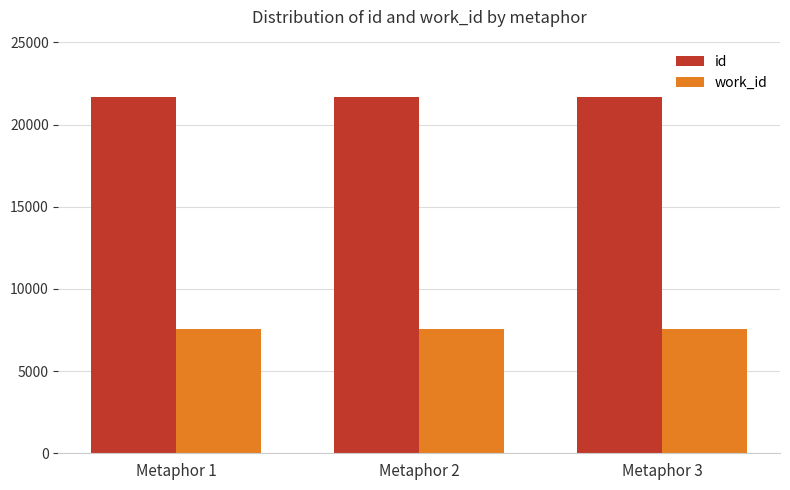

List the series in order of their peak value, highest first.

id, work_id